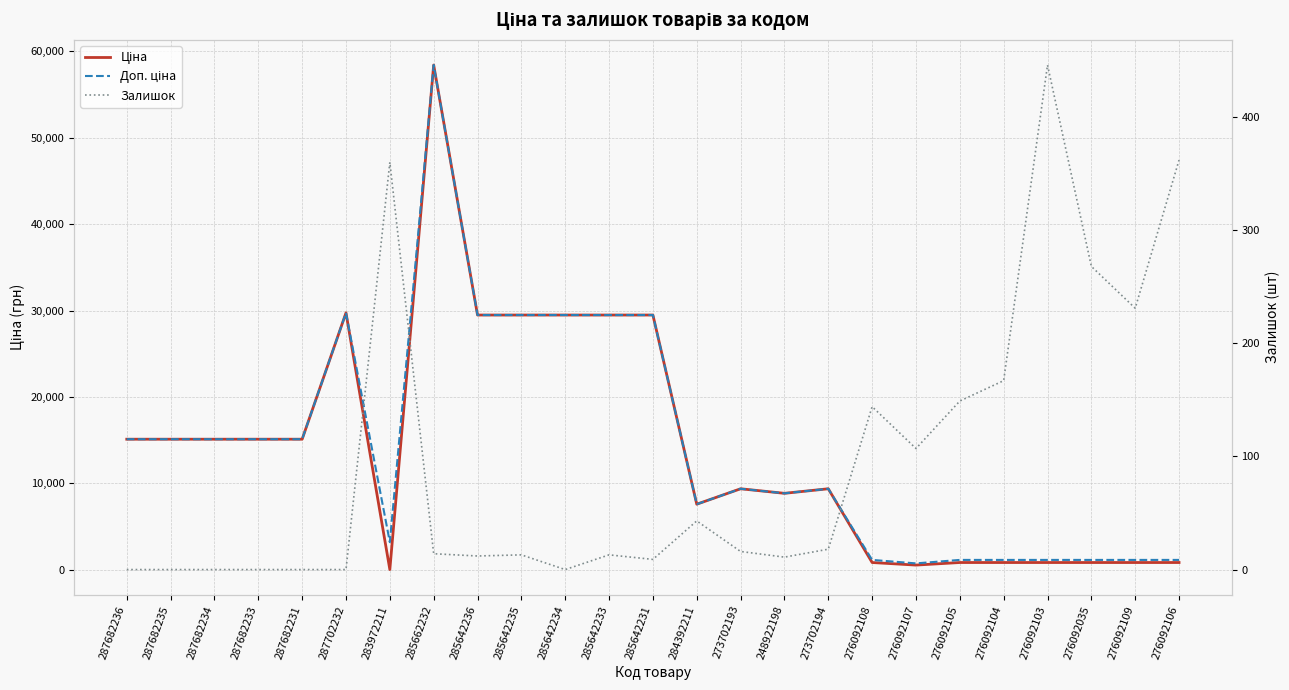

What value does the Залишок series have at 273702194?

18.0